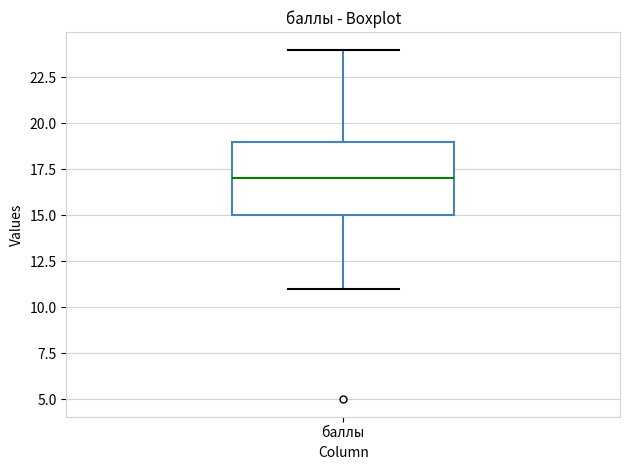

Transcribe this box plot: give where the median line is, the range the box spans, and where the two whiskers end, as read against the y-axis. The values are not printed on the chart, so give them approximately, as read against the axis.

median 17, box 15 to 19, whiskers 11 to 24